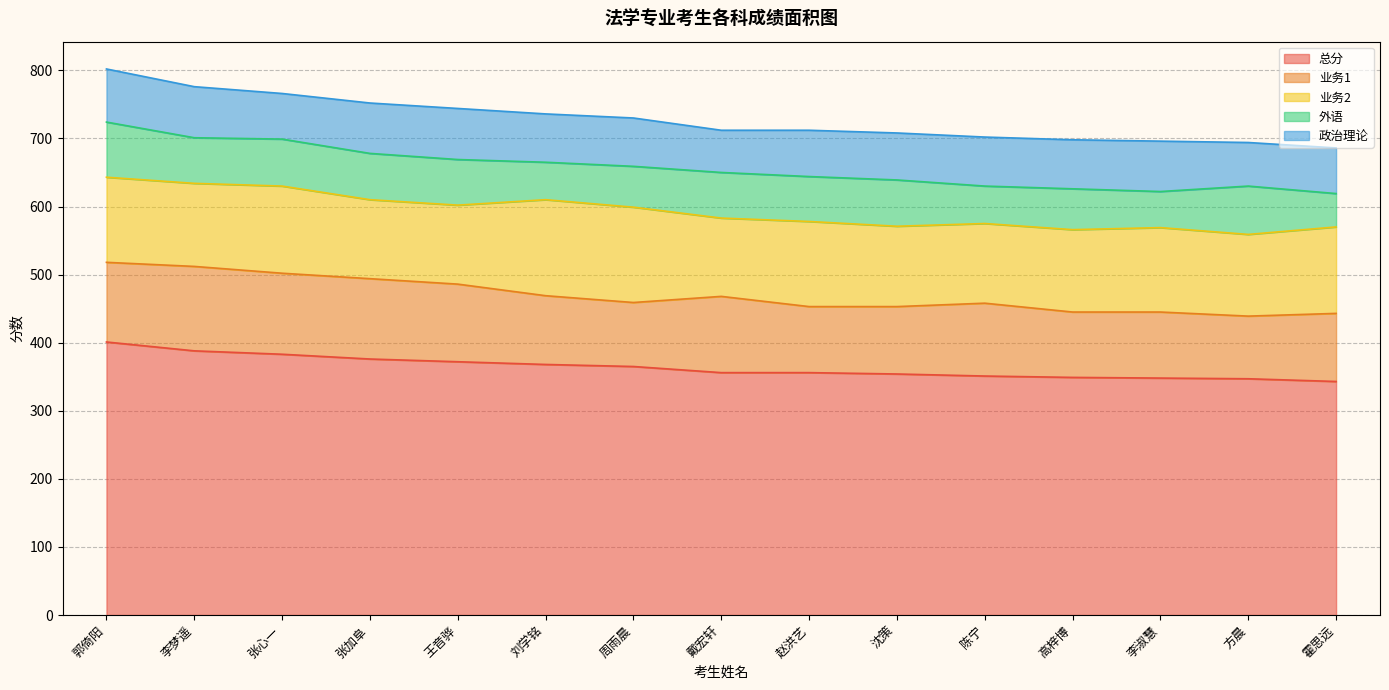

The value of 总分 at 方晨 is 347. True or false?

True